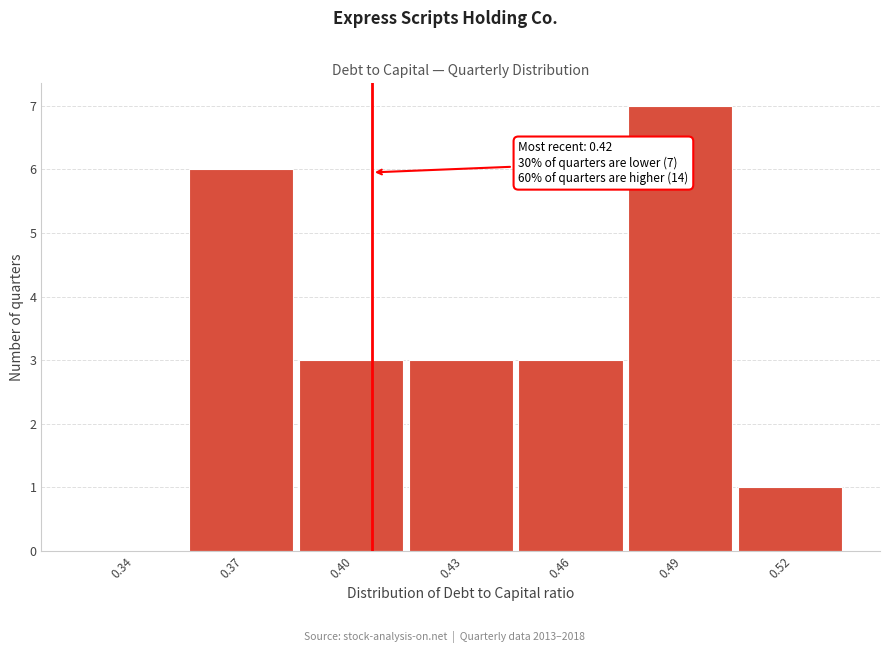

Reading right to left, list all the values displayed in this chart.

0.52=1	0.49=7	0.46=3	0.43=3	0.40=3	0.37=6	0.34=0